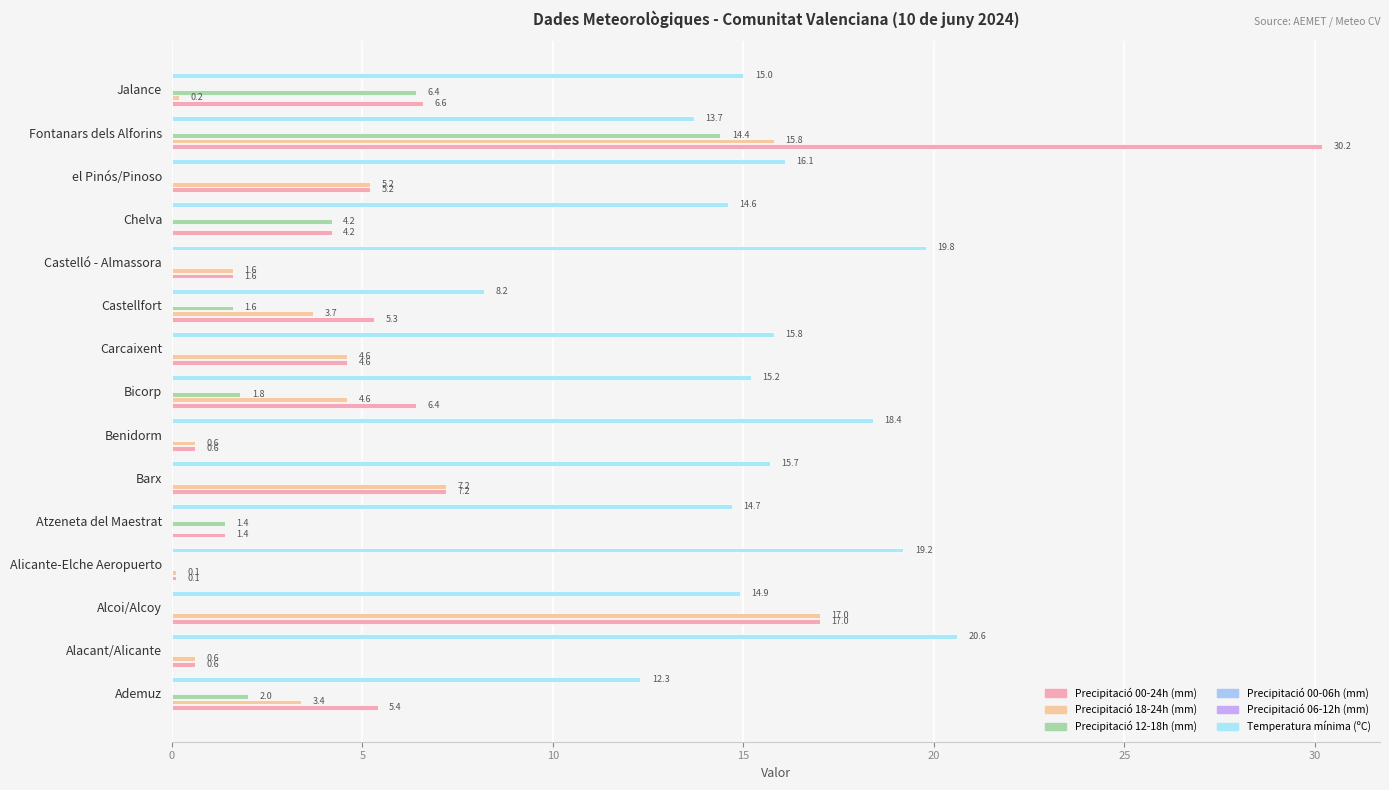

The value of Precipitació 18-24h (mm) at Jalance is 0.1. True or false?

False